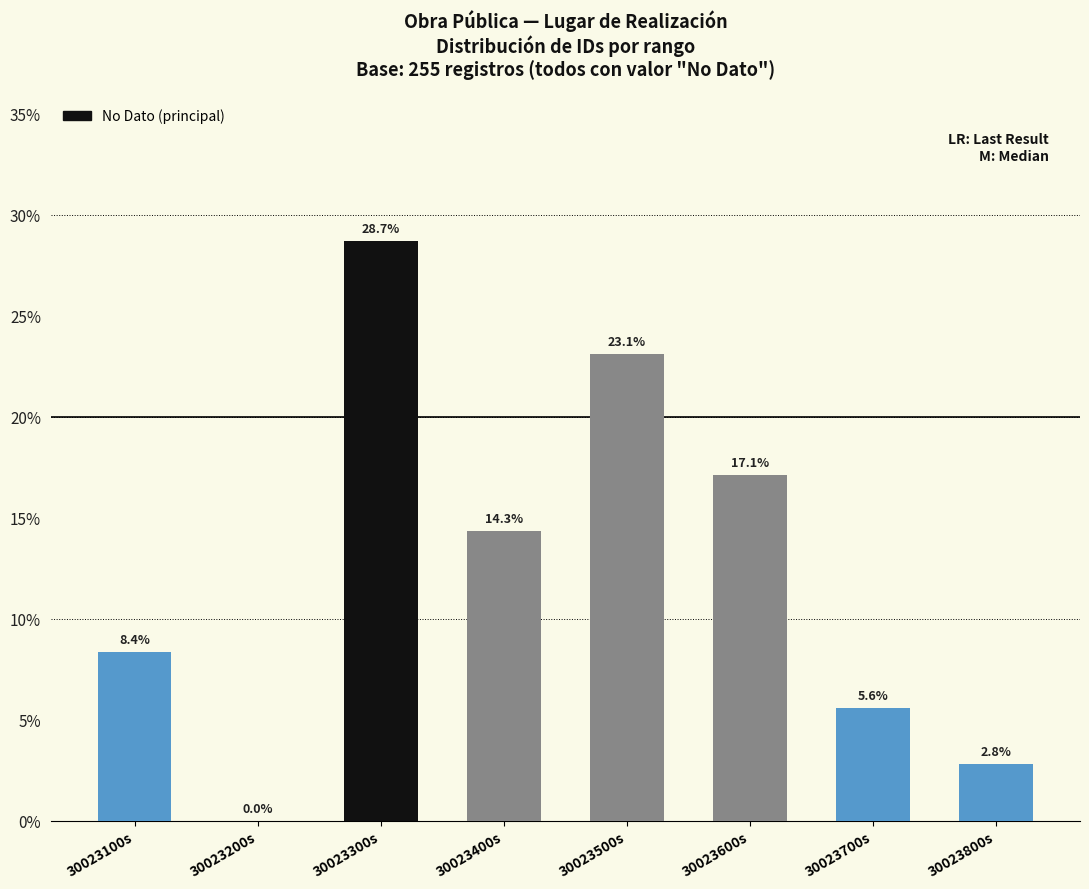

Which category has the highest value across all series?

30023300s